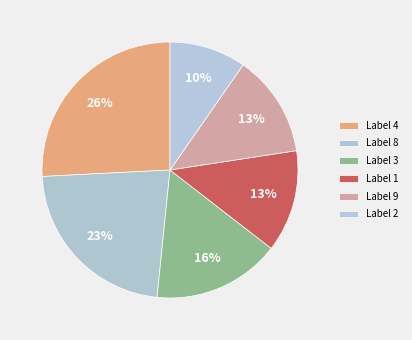

How many slices are in this pie chart?

6